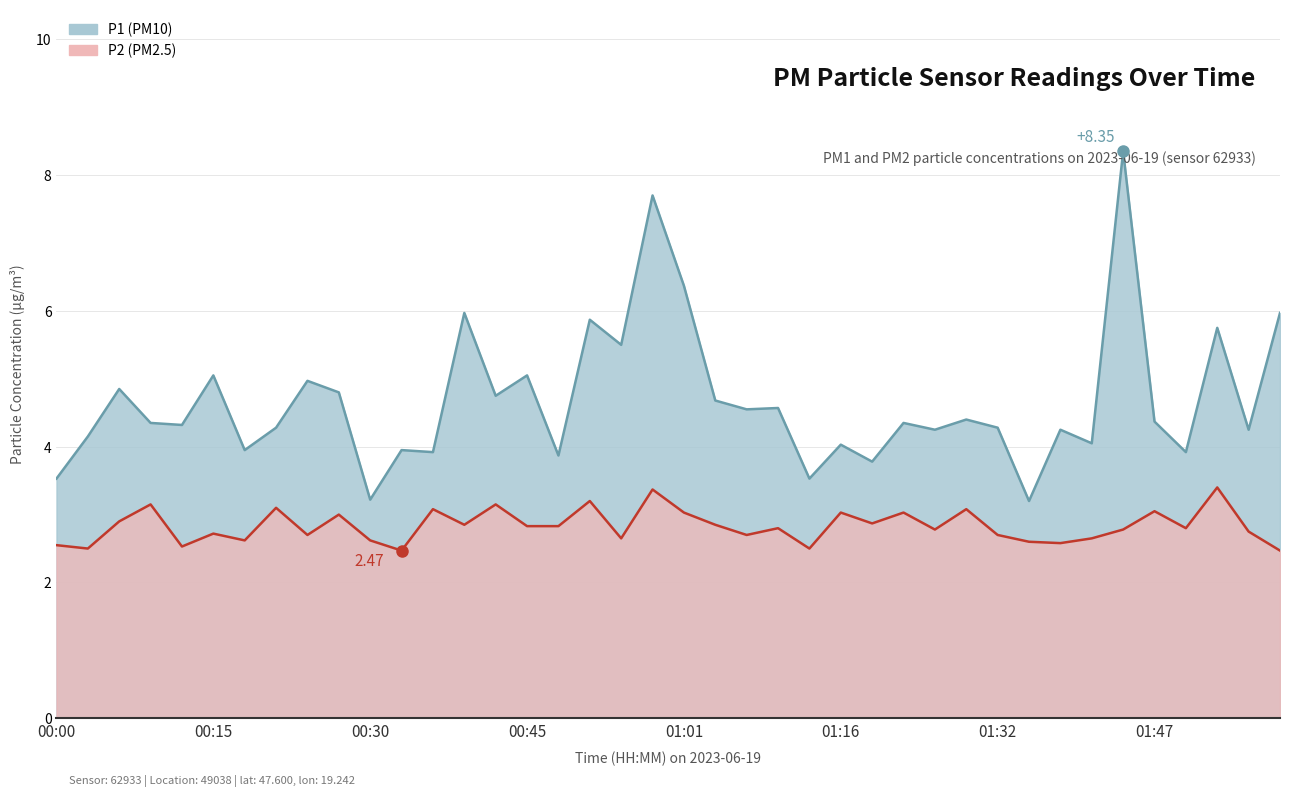

Reading left to right, what are all the values shown in this chart?

P1: 3.5	4.2	4.8	4.3	4.3	5.0	4.0	4.3	5.0	4.8	3.2	4.0	3.9	6.0	4.8	5.0	3.9	5.9	5.5	7.7	6.4	4.7	4.5	4.6	3.5	4.0	3.8	4.3	4.2	4.4	4.3	3.2	4.2	4.0	8.3	4.4	3.9	5.8	4.2	6.0
P2: 2.5	2.5	2.9	3.1	2.5	2.7	2.6	3.1	2.7	3.0	2.6	2.5	3.1	2.9	3.1	2.8	2.8	3.2	2.6	3.4	3.0	2.9	2.7	2.8	2.5	3.0	2.9	3.0	2.8	3.1	2.7	2.6	2.6	2.6	2.8	3.0	2.8	3.4	2.8	2.5